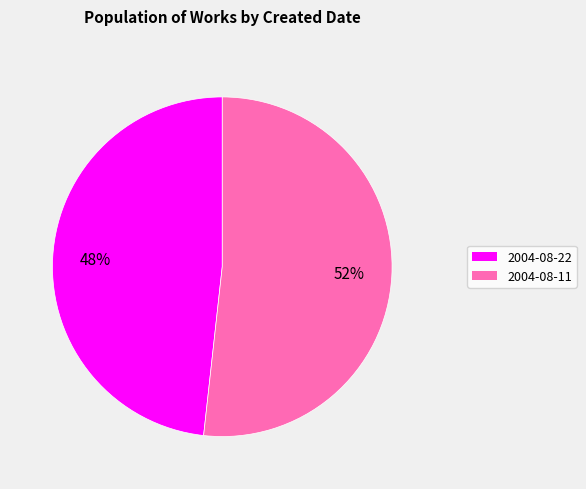

Do 2004-08-11 and 2004-08-22 together represent more than half of the pie?

Yes